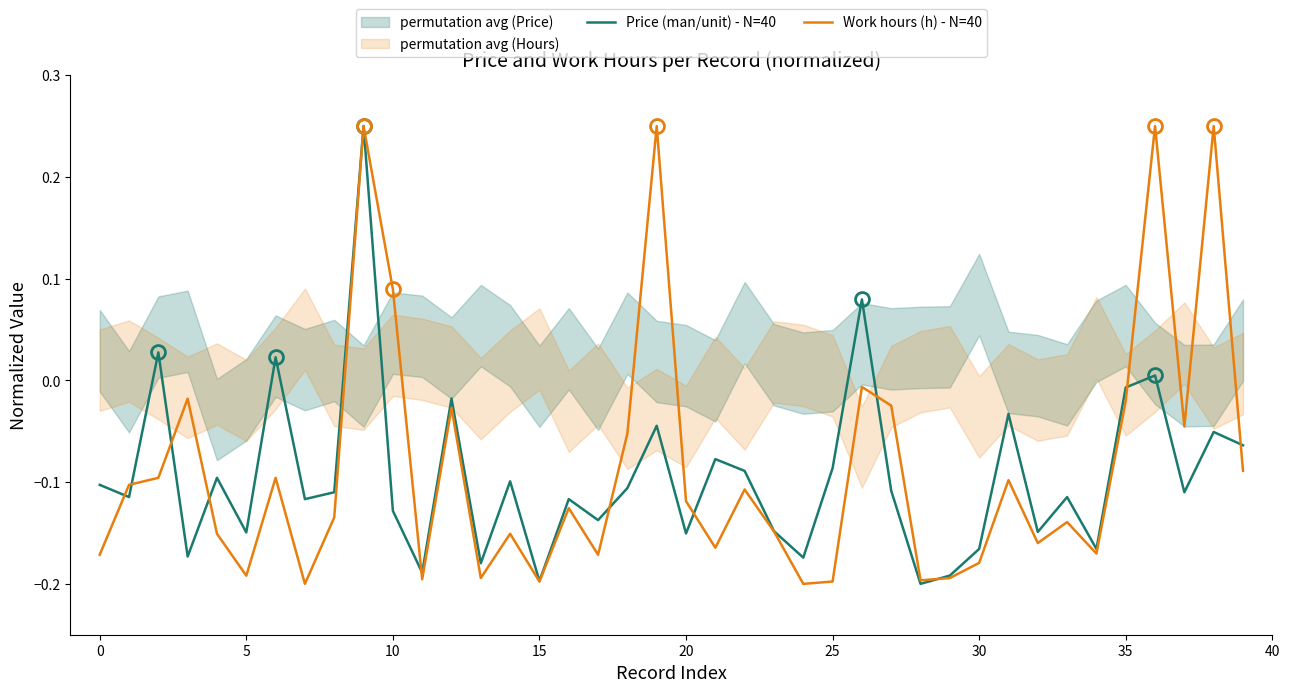

Reading right to left, what are all the values shown in this chart?

Price (man/unit) - N=40: -0.1	-0.1	-0.1	0.0	-0.0	-0.2	-0.1	-0.1	-0.0	-0.2	-0.2	-0.2	-0.1	0.1	-0.1	-0.2	-0.1	-0.1	-0.1	-0.2	-0.0	-0.1	-0.1	-0.1	-0.2	-0.1	-0.2	-0.0	-0.2	-0.1	0.2	-0.1	-0.1	0.0	-0.1	-0.1	-0.2	0.0	-0.1	-0.1
Work hours (h) - N=40: -0.1	0.2	-0.0	0.2	-0.0	-0.2	-0.1	-0.2	-0.1	-0.2	-0.2	-0.2	-0.0	-0.0	-0.2	-0.2	-0.1	-0.1	-0.2	-0.1	0.2	-0.1	-0.2	-0.1	-0.2	-0.2	-0.2	-0.0	-0.2	0.1	0.2	-0.1	-0.2	-0.1	-0.2	-0.2	-0.0	-0.1	-0.1	-0.2